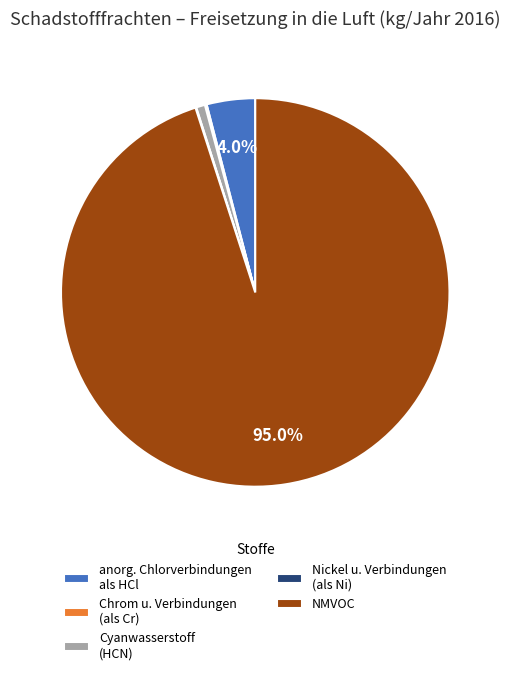

To the nearest percent, what is the average slice percentage?

20%